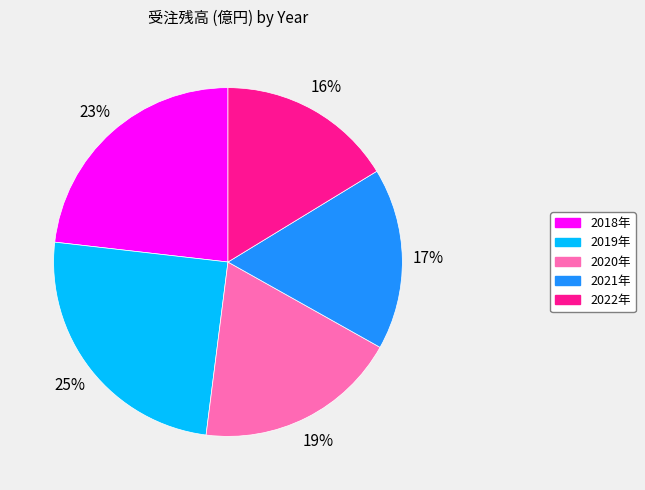

Is there any slice that represents more than half of the pie?

No